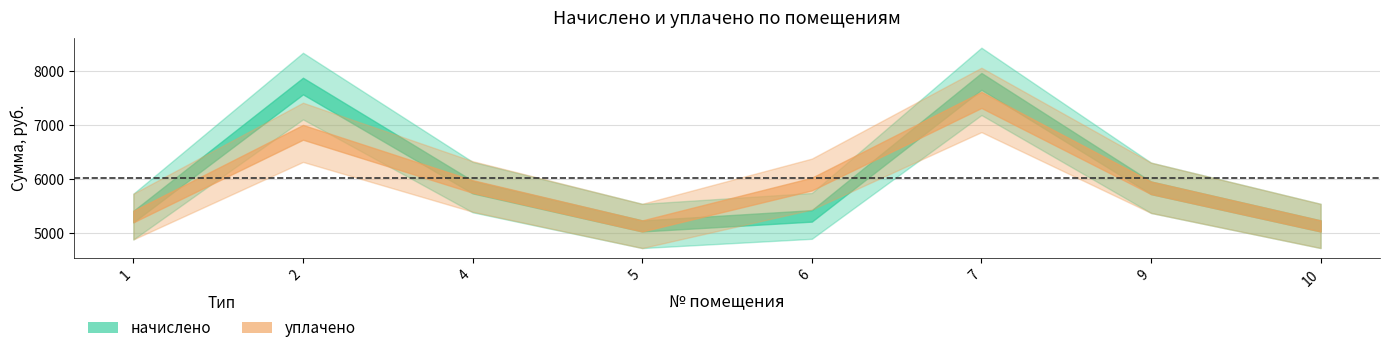

Which series ends up on top after the final intersection of уплачено and начислено?

начислено